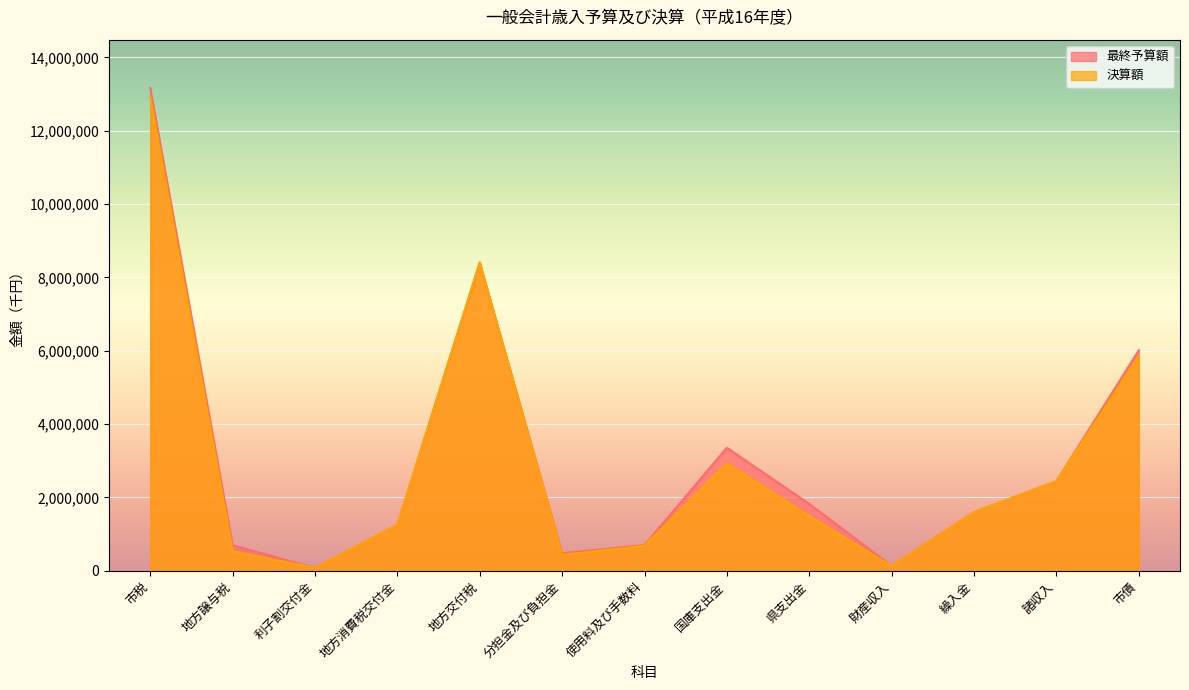

What are all the series names shown in the legend?

最終予算額, 決算額